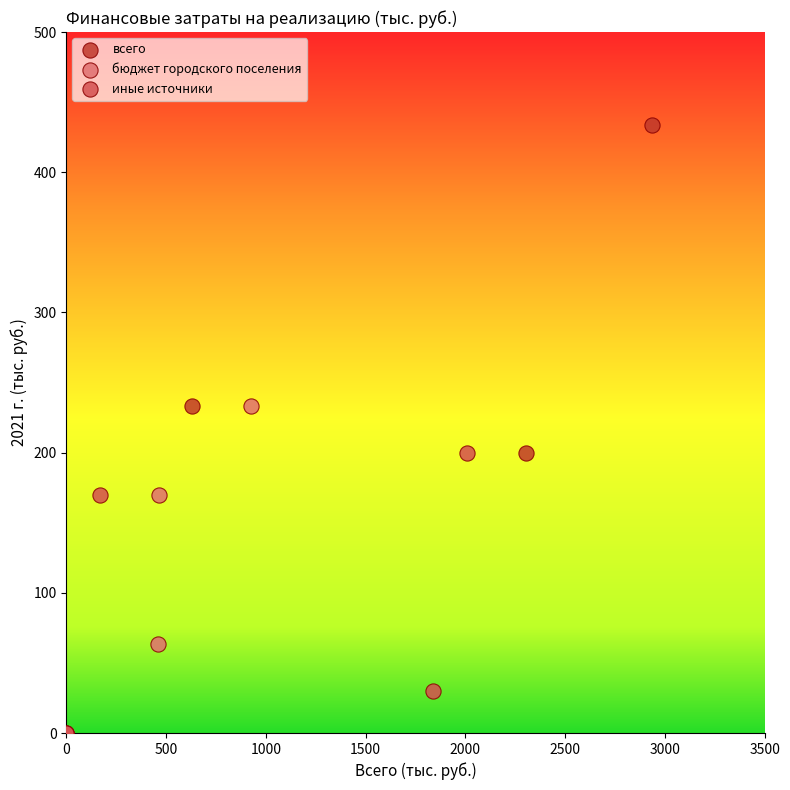

Which series has the largest Y range (max minus min)?

всего